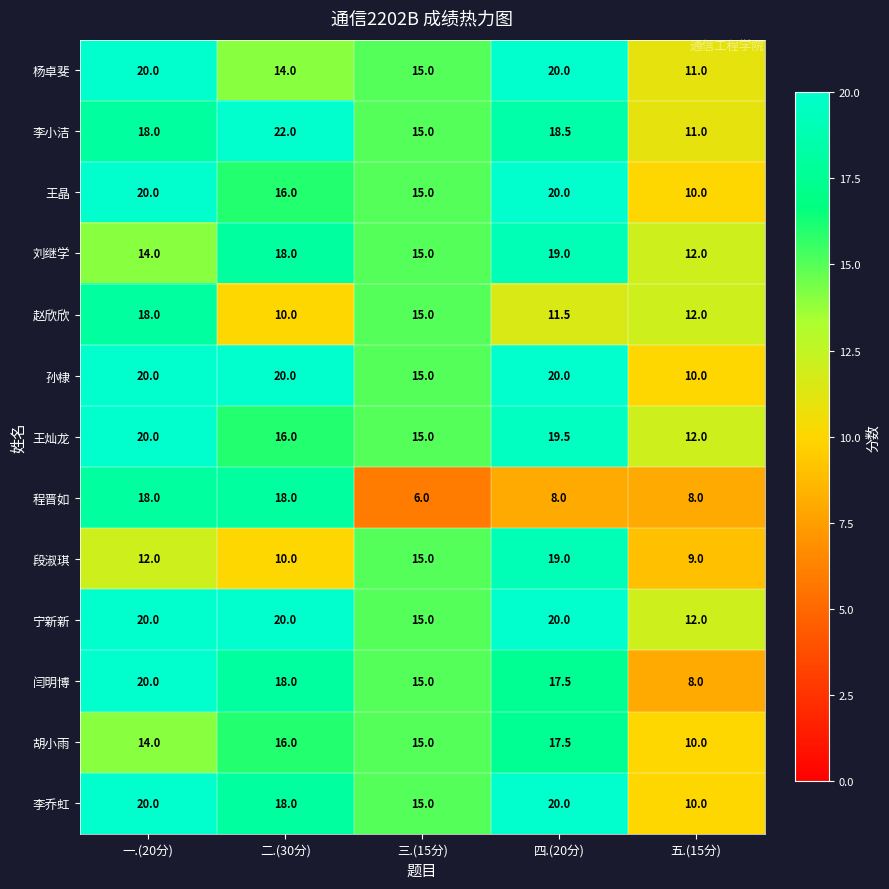

At which label is 孙棣 closest to 15?

三.(15分)